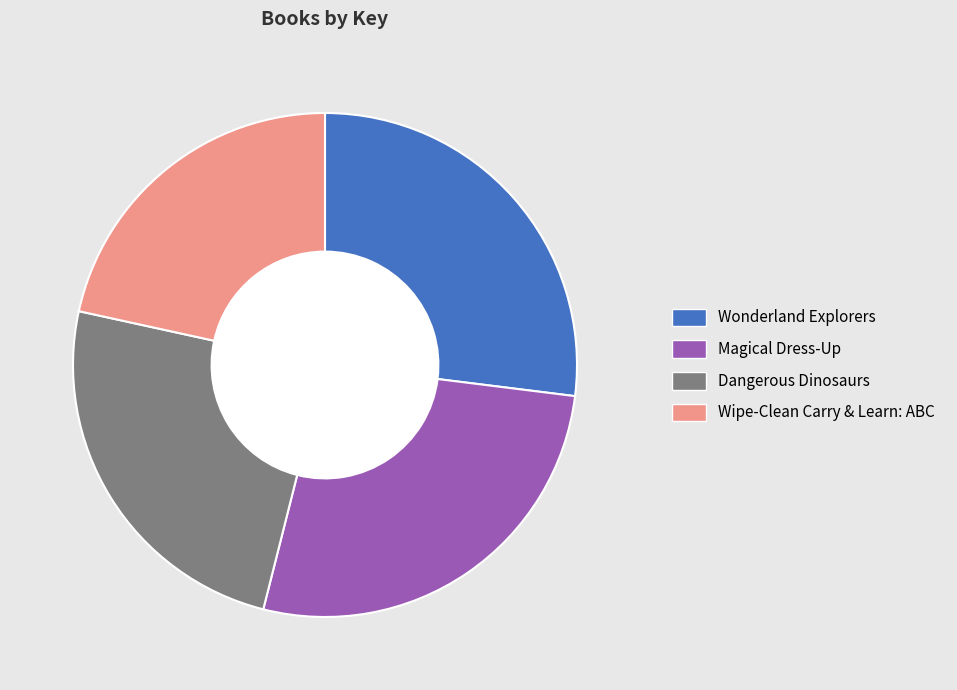

To the nearest percent, what portion does Wonderland Explorers represent?

27%